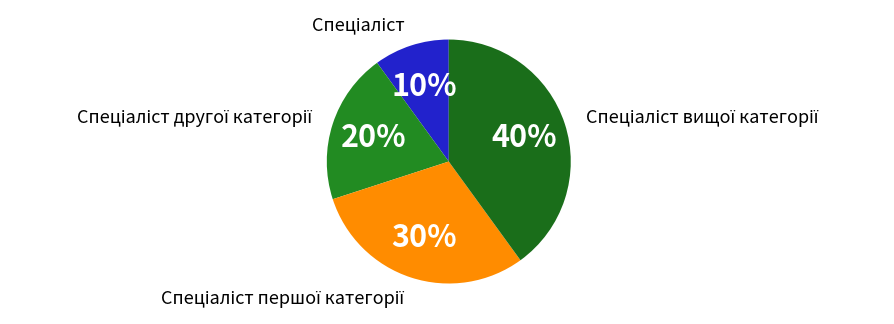

Is there a majority slice in this chart?

No